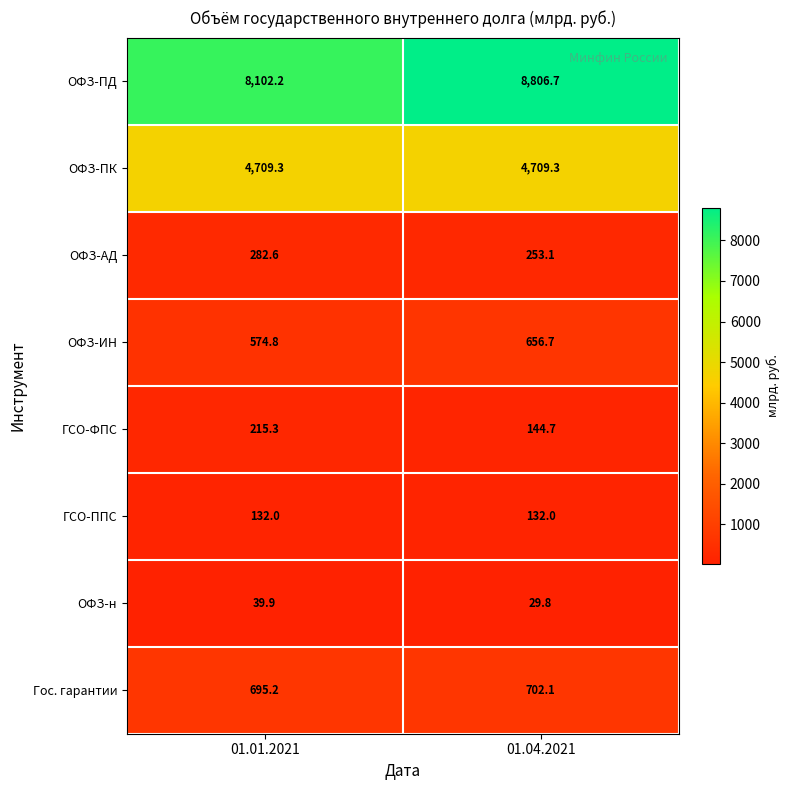

True or false: ОФЗ-ПД has a value of 8806.7 at 01.04.2021.

True